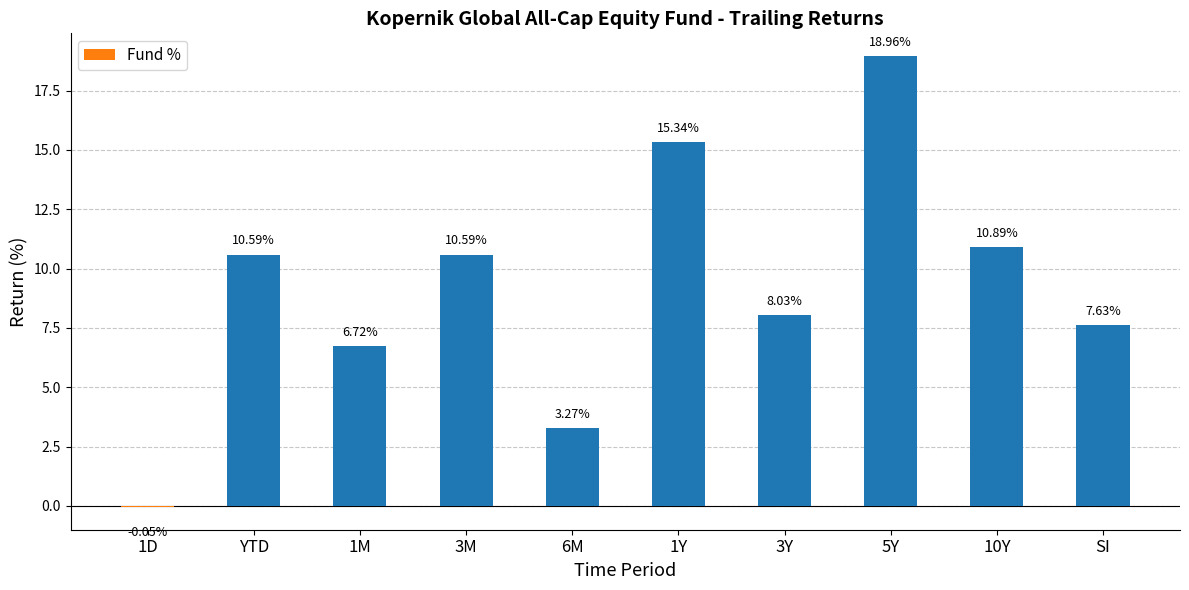

What is the sum of all values?

92.0